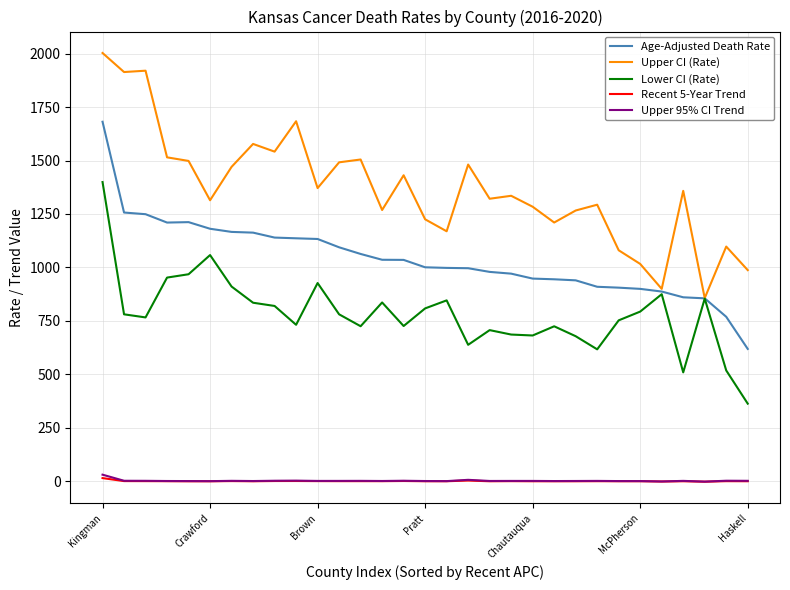

Which series has the widest spread of values?

Upper CI (Rate)